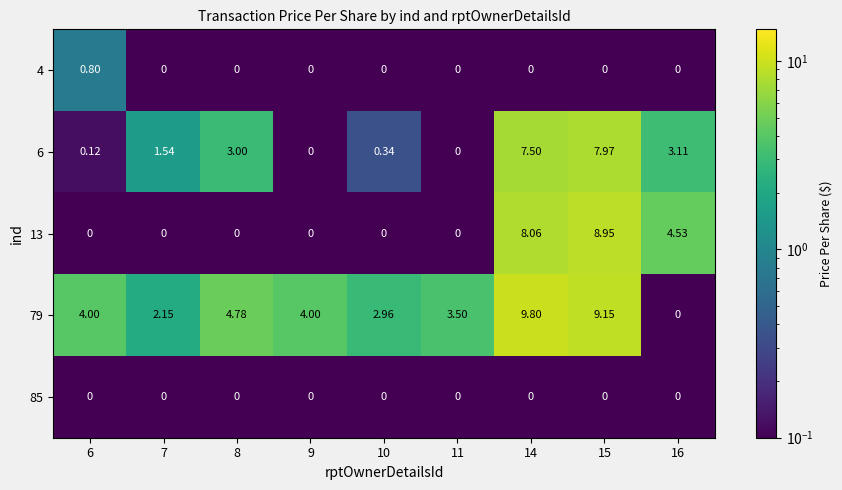

Is the value of 13 at 16 greater than the value of 85 at 6?

Yes